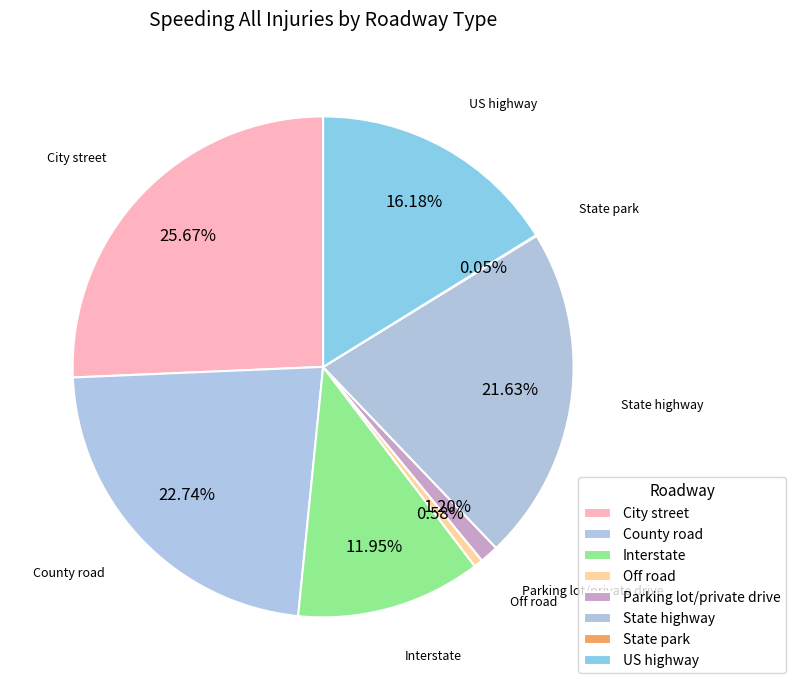

What is the total percentage of Parking lot/private drive and County road?

23.9%